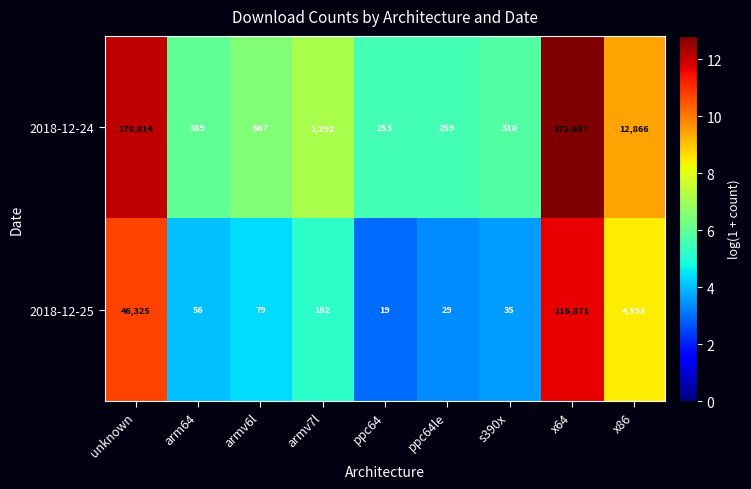

How many distinct data groups are displayed?

2